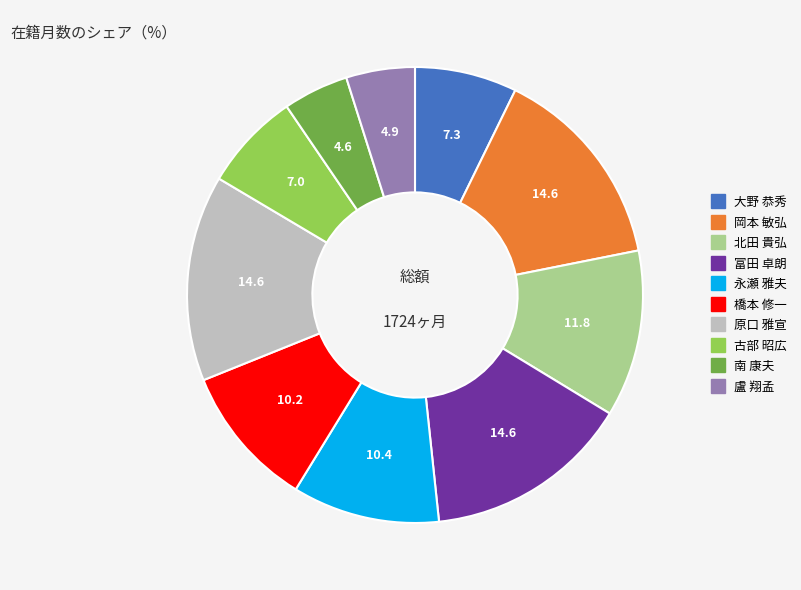

Between 北田 貴弘 and 富田 卓朗, which is larger?

富田 卓朗